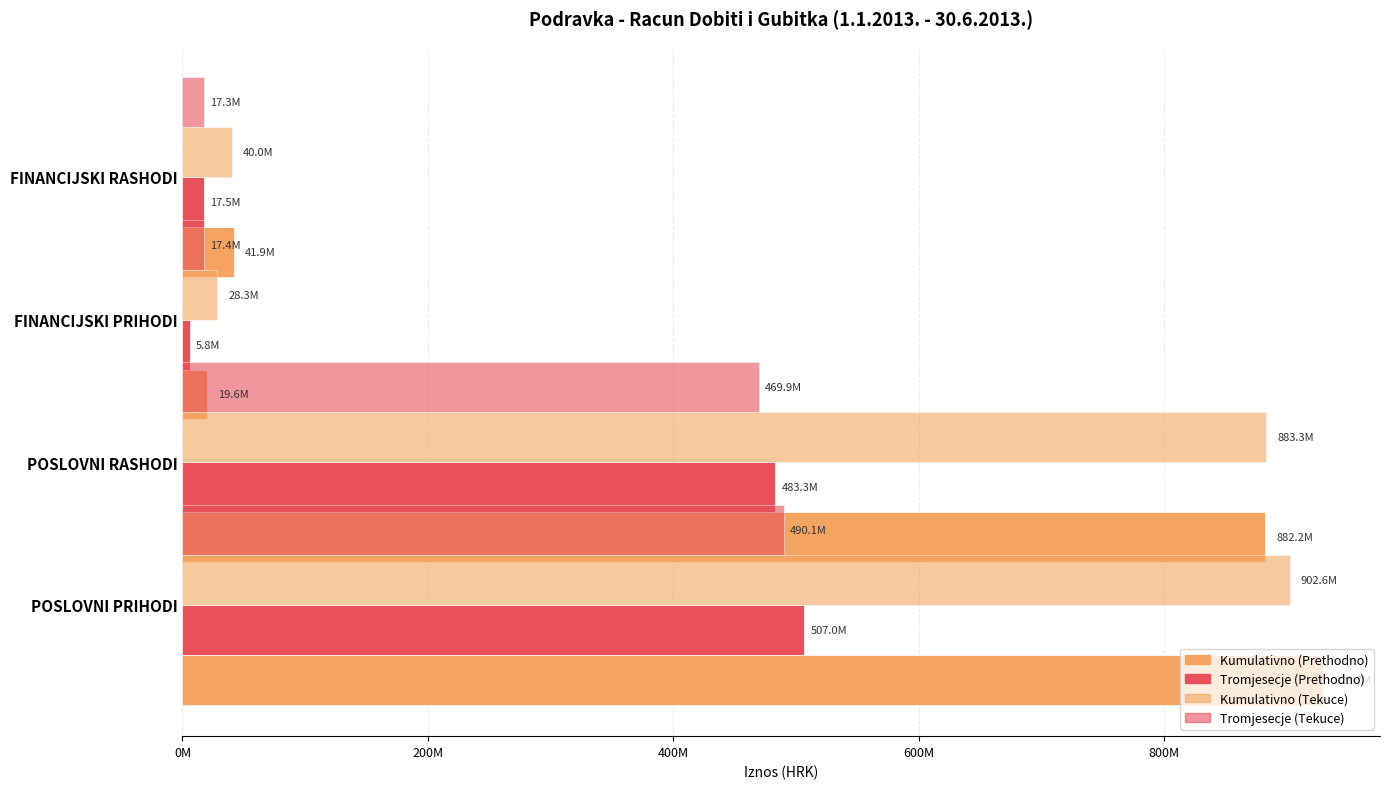

What are all the series names shown in the legend?

Kumulativno (Prethodno), Tromjesecje (Prethodno), Kumulativno (Tekuce), Tromjesecje (Tekuce)